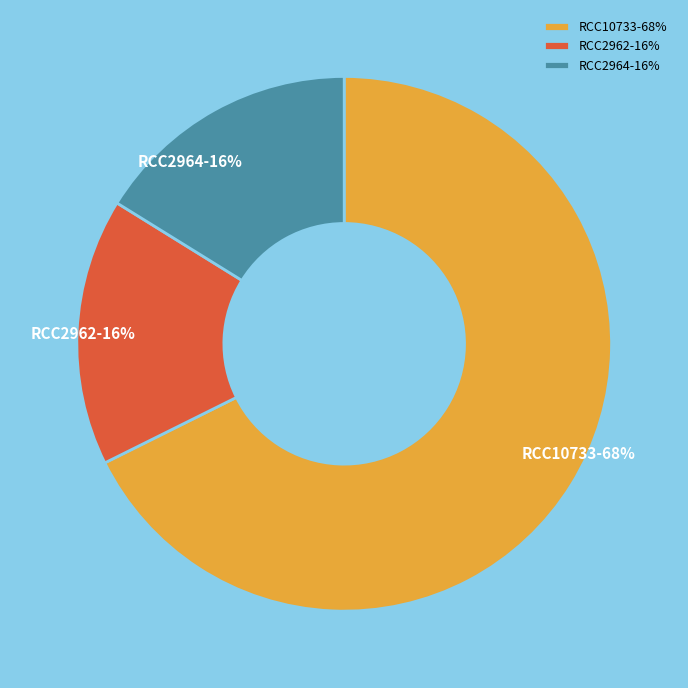

Which has a higher value, RCC10733-68% or RCC2964-16%?

RCC10733-68%